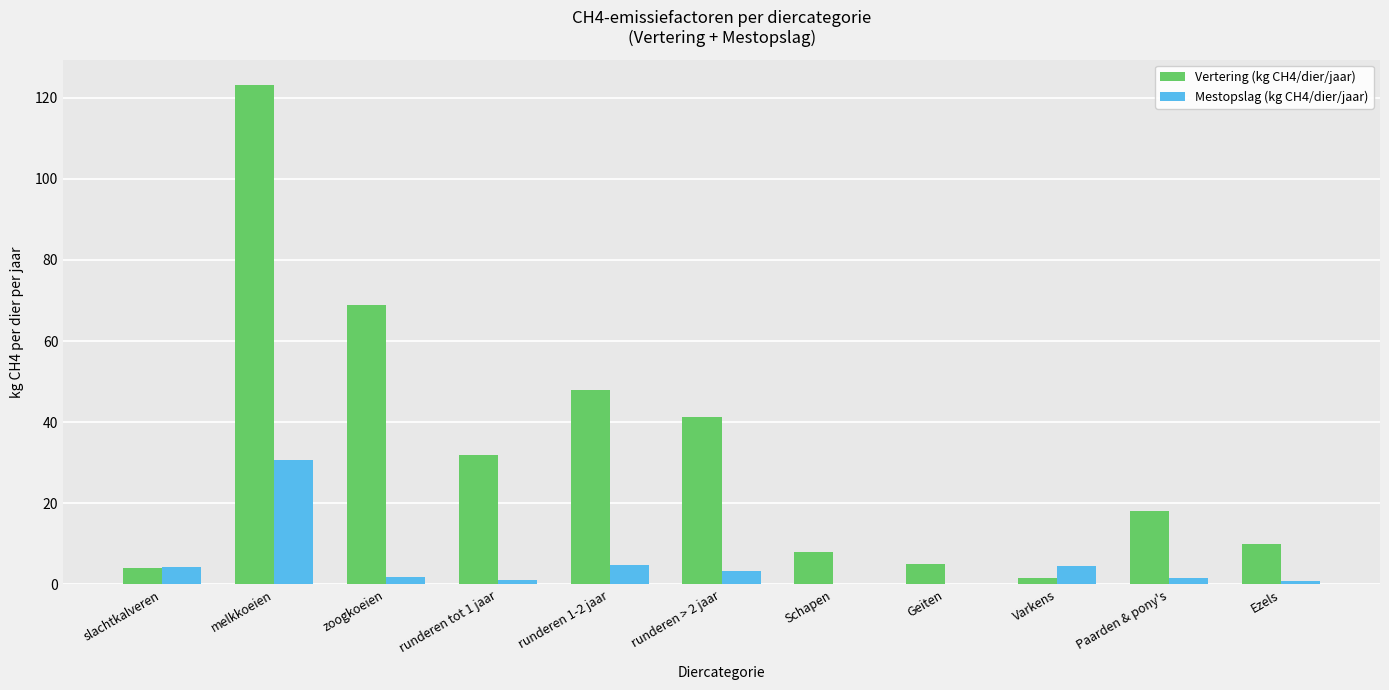

How many categories are shown in the chart?

11